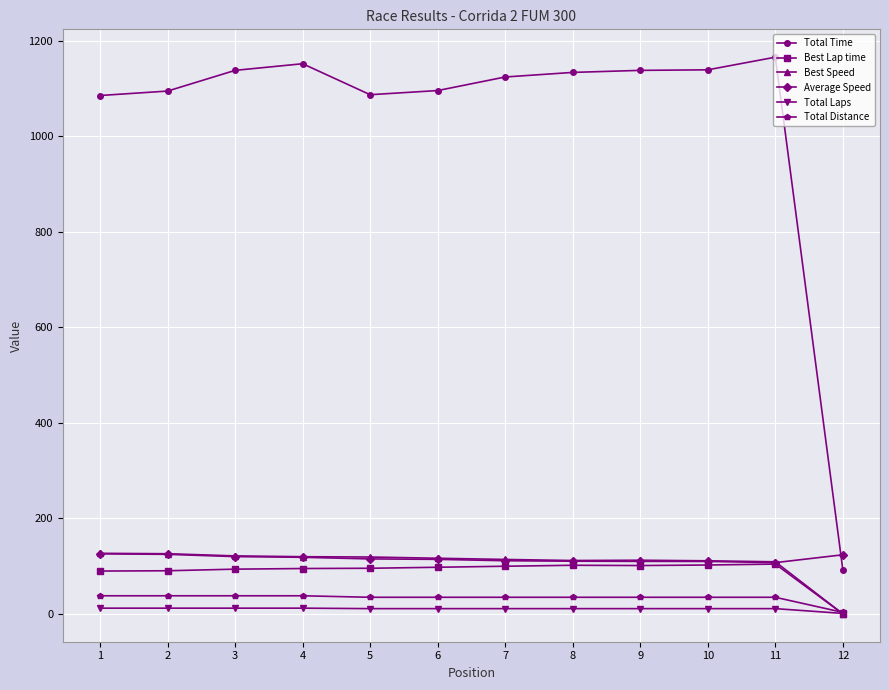

True or false: Average Speed and Total Laps intersect in this chart.

False